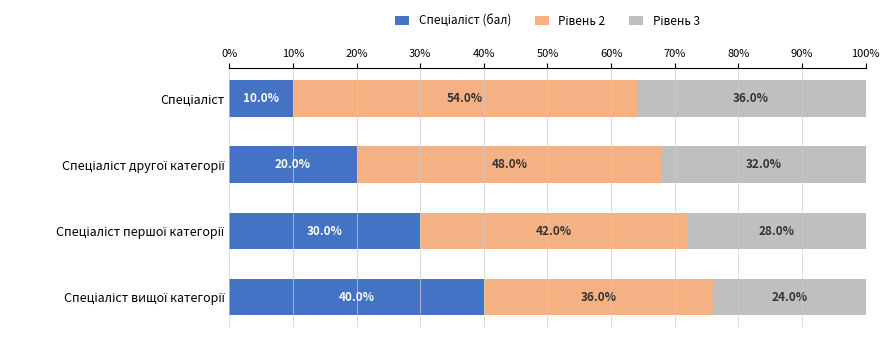

How many series are shown in this chart?

3